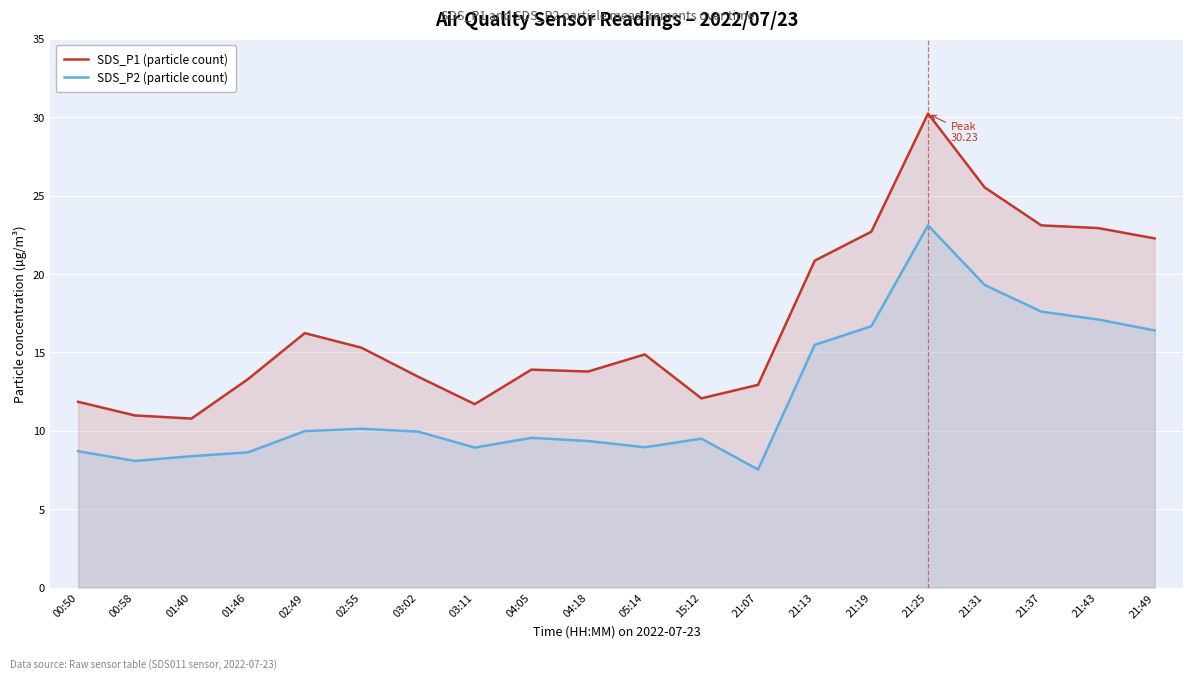

What is the spread (max minus min) of values at 04:05?

4.3